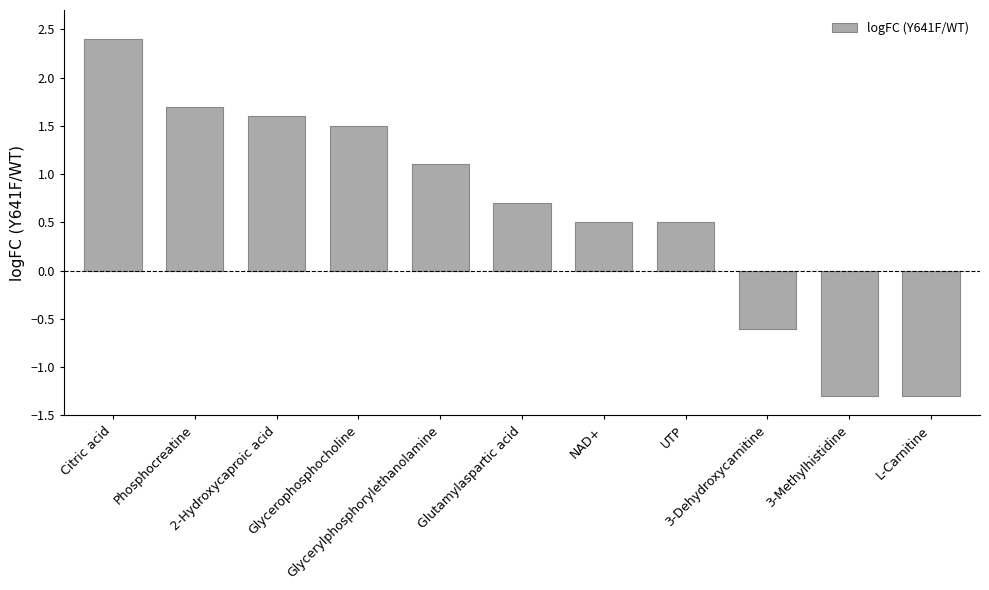

Reading left to right, transcribe all the data shown in this chart.

Citric acid=2.4	Phosphocreatine=1.7	2-Hydroxycaproic acid=1.6	Glycerophosphocholine=1.5	Glycerylphosphorylethanolamine=1.1	Glutamylaspartic acid=0.7	NAD+=0.5	UTP=0.5	3-Dehydroxycarnitine=-0.6	3-Methylhistidine=-1.3	L-Carnitine=-1.3